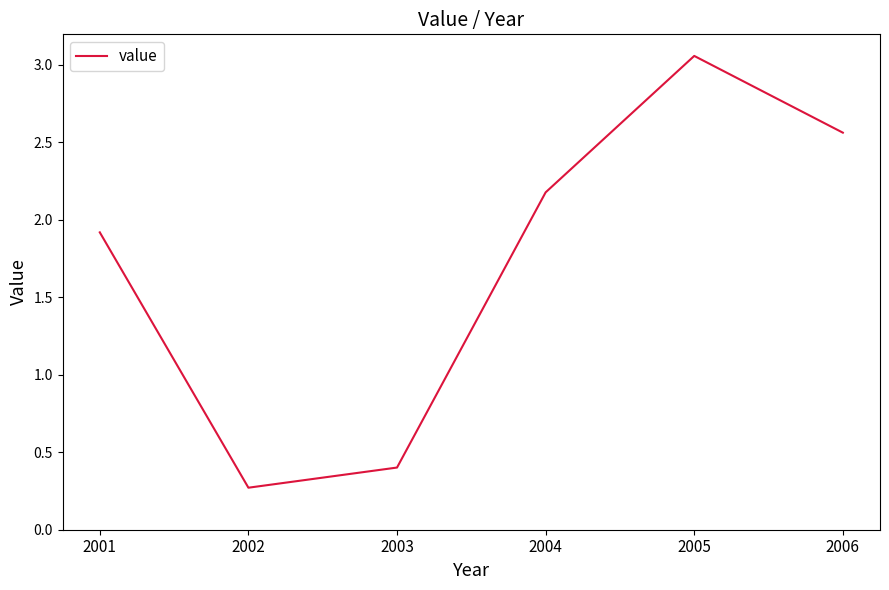

How many values are below 2?

3